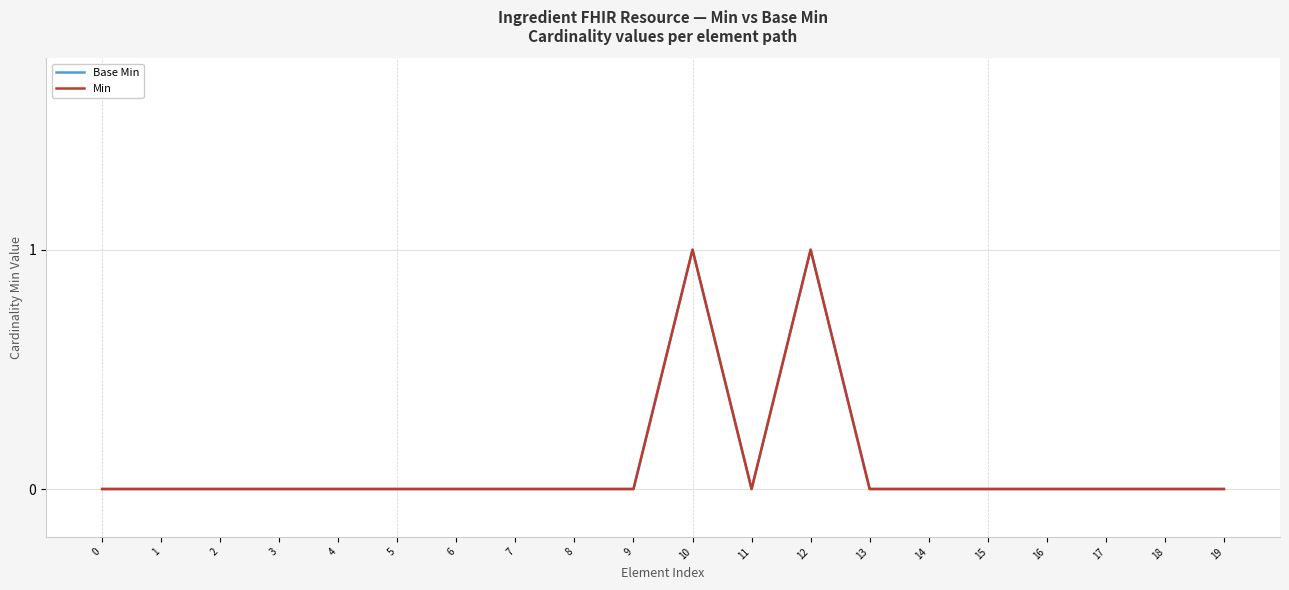

Does the chart display data point markers on the line(s)?

No